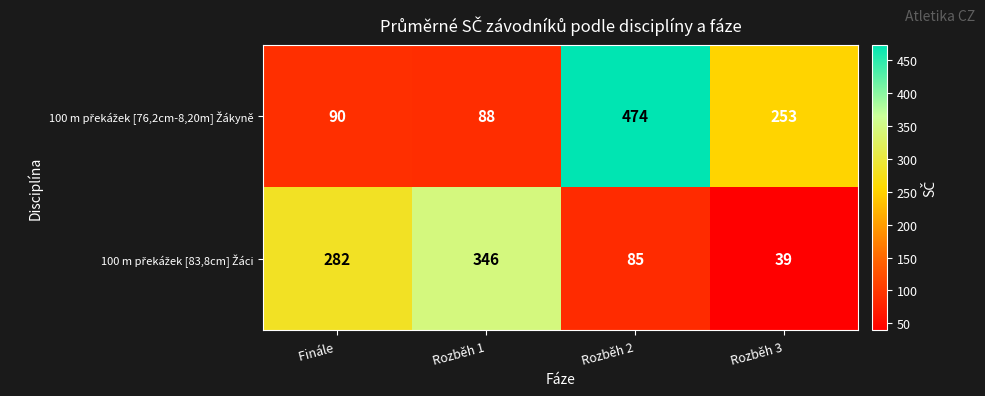

What is the difference between the highest and lowest values at Rozběh 2?

389